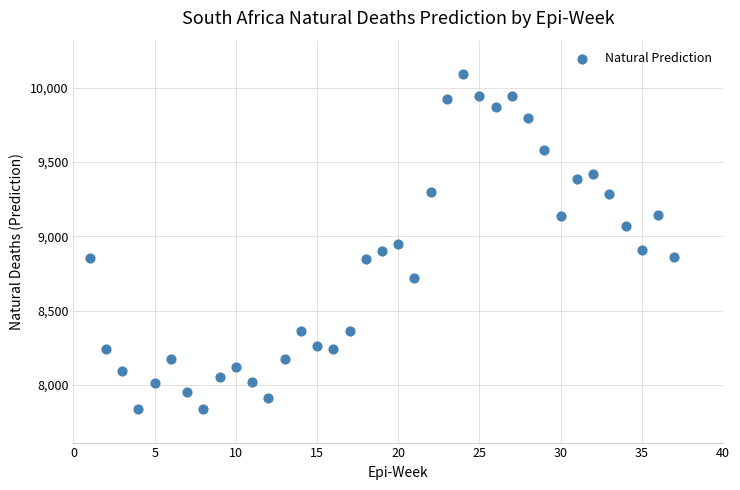

What is the range of X values (max minus min)?

36.0